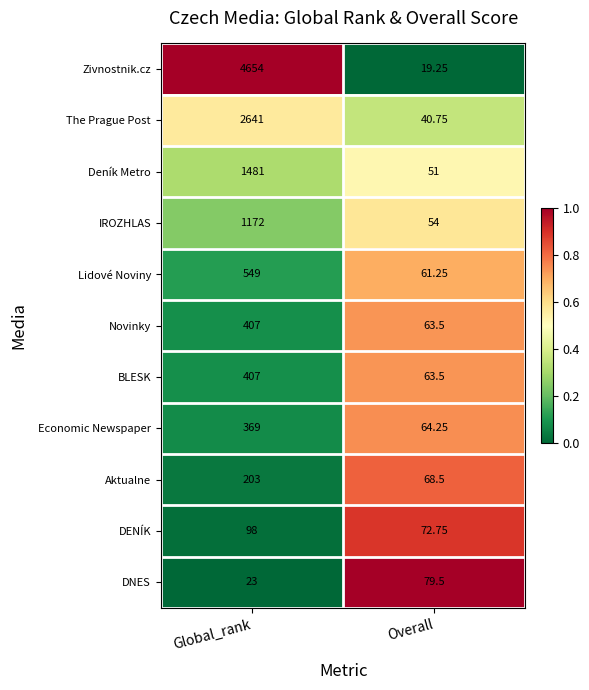

Which series has the largest range (max minus min)?

Zivnostnik.cz